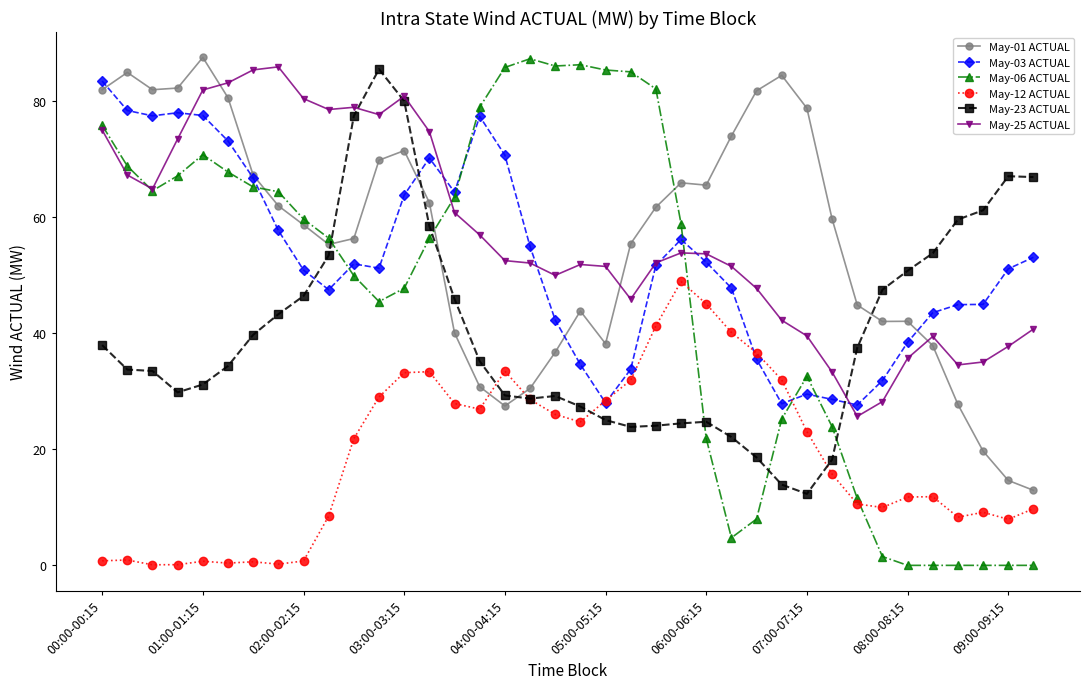

What is the maximum value for May-23 ACTUAL?

85.5